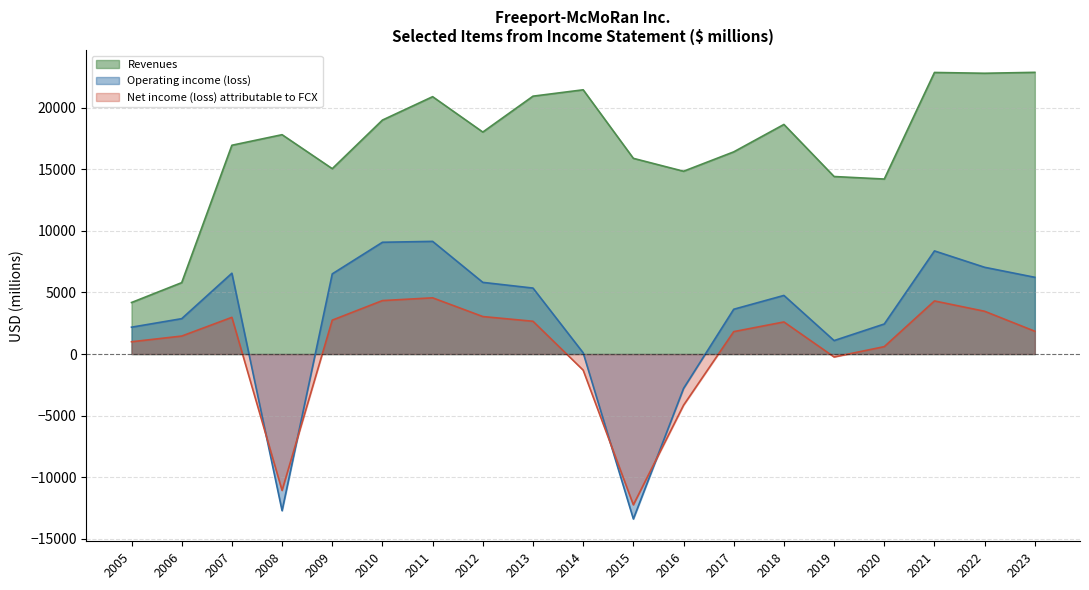

How many series are shown in this chart?

3